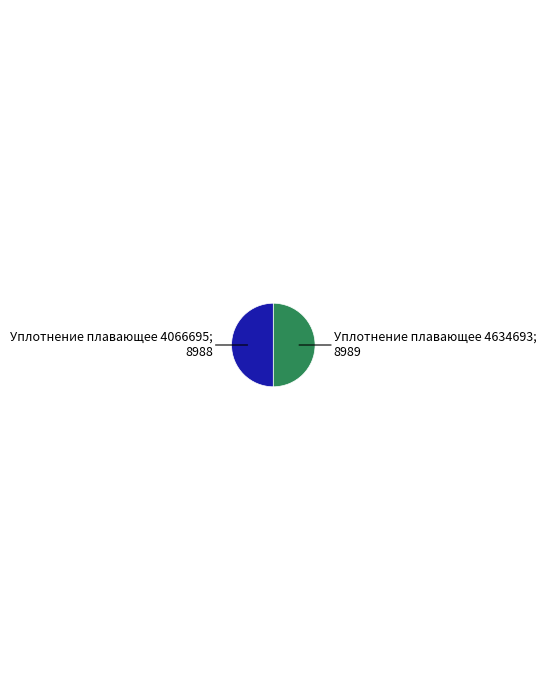

What is the smallest slice in the pie chart?

Уплотнение плавающее 4066695